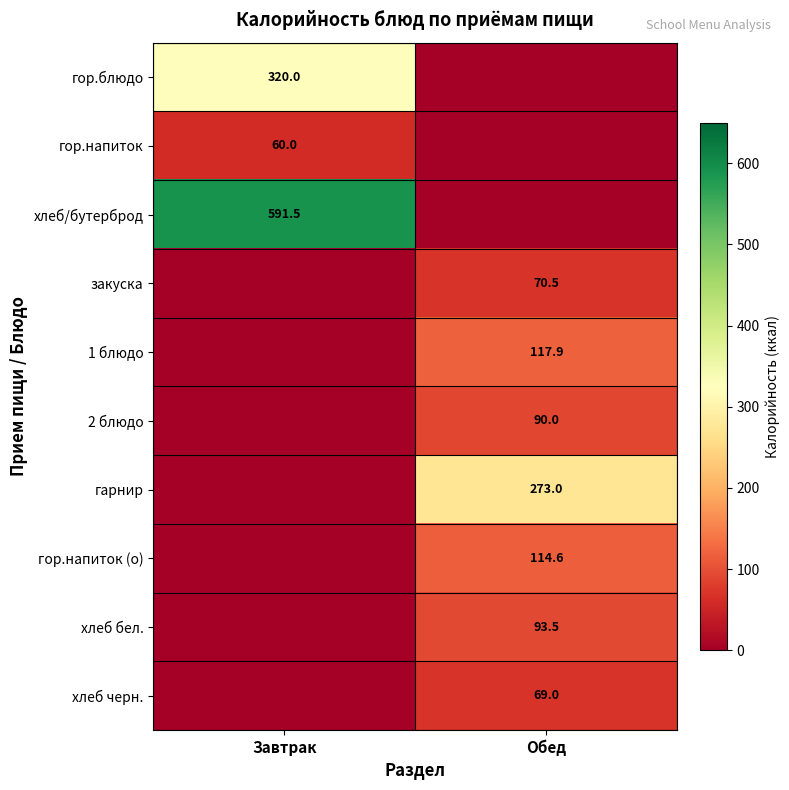

Is the value of хлеб черн. at Обед greater than the value of хлеб бел. at Обед?

No